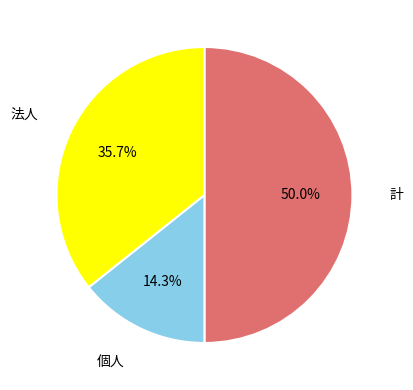

To the nearest percent, what is the difference between the largest and smallest slice percentages?

36%